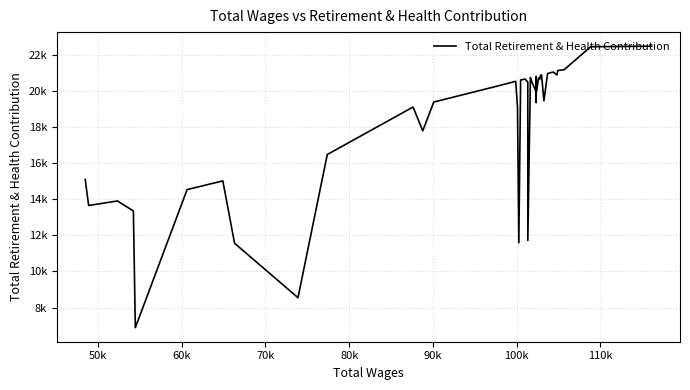

The value at 21 is 7564. True or false?

False